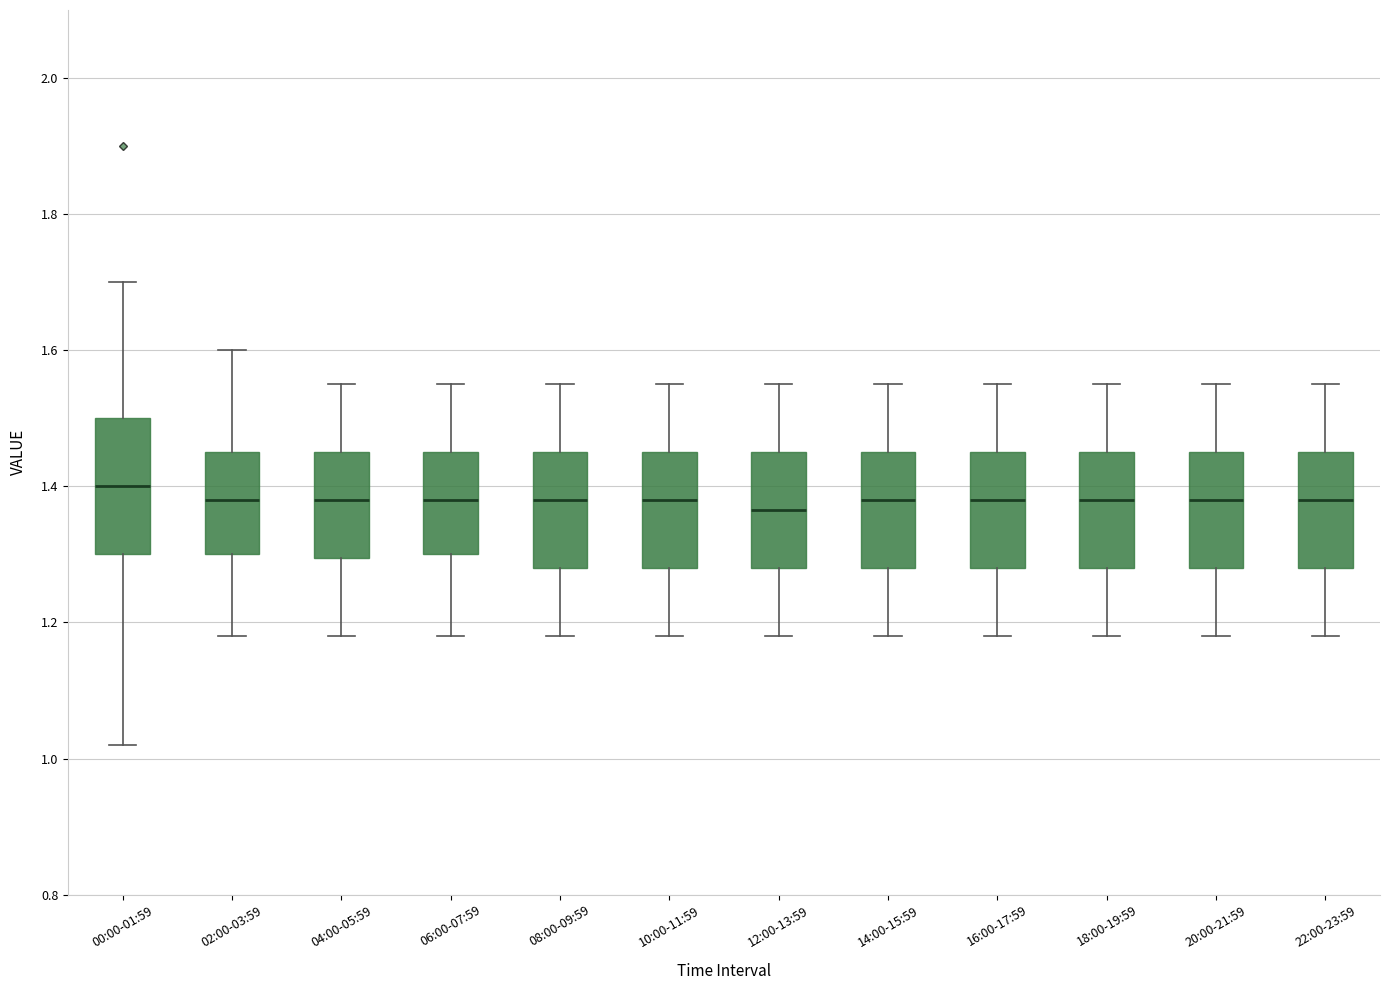

Where does the lower whisker of the box for 18:00-19:59 end on the y-axis? The values are not printed on the chart, so give them approximately, as read against the axis.

1.18